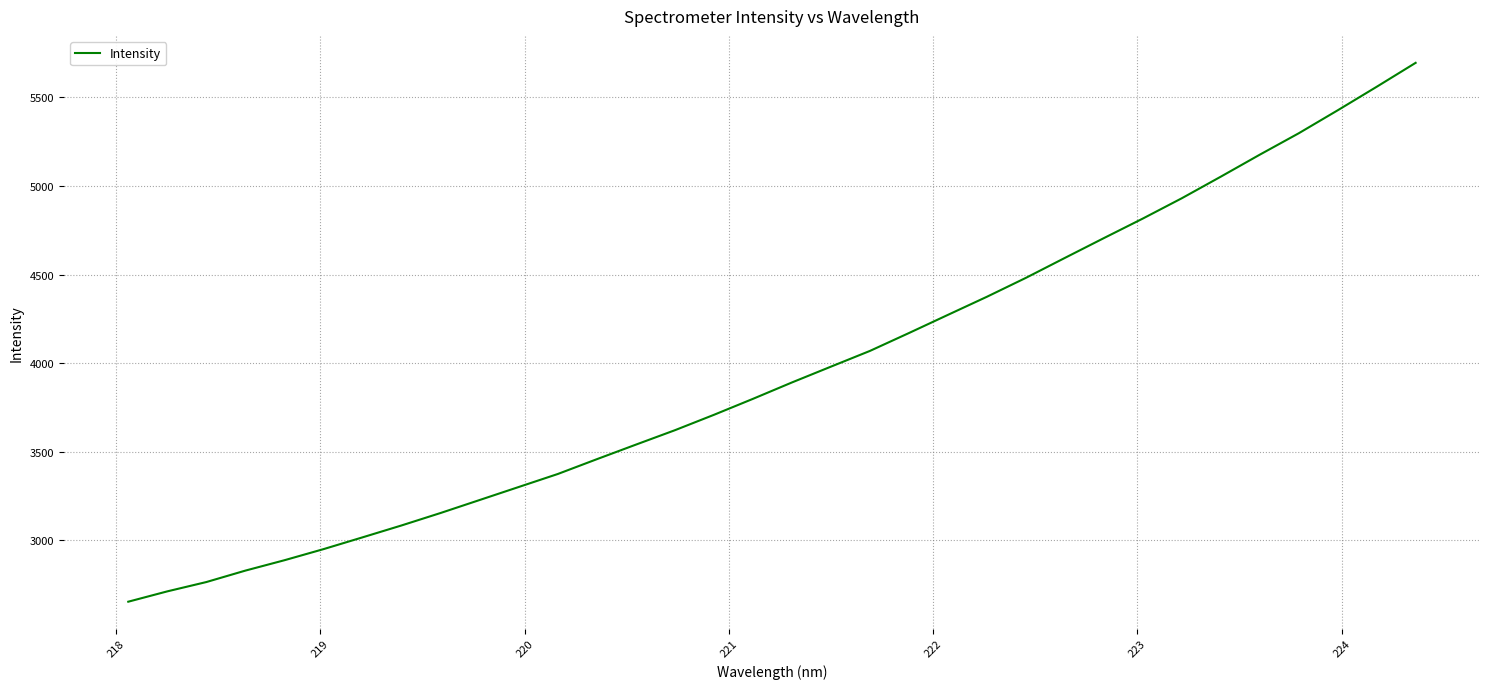

What is the greatest value displayed?

5694.3